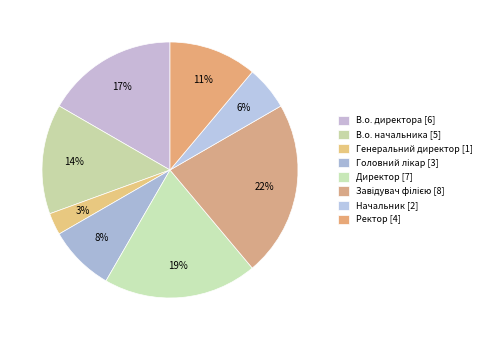

How many segments does this pie chart have?

8